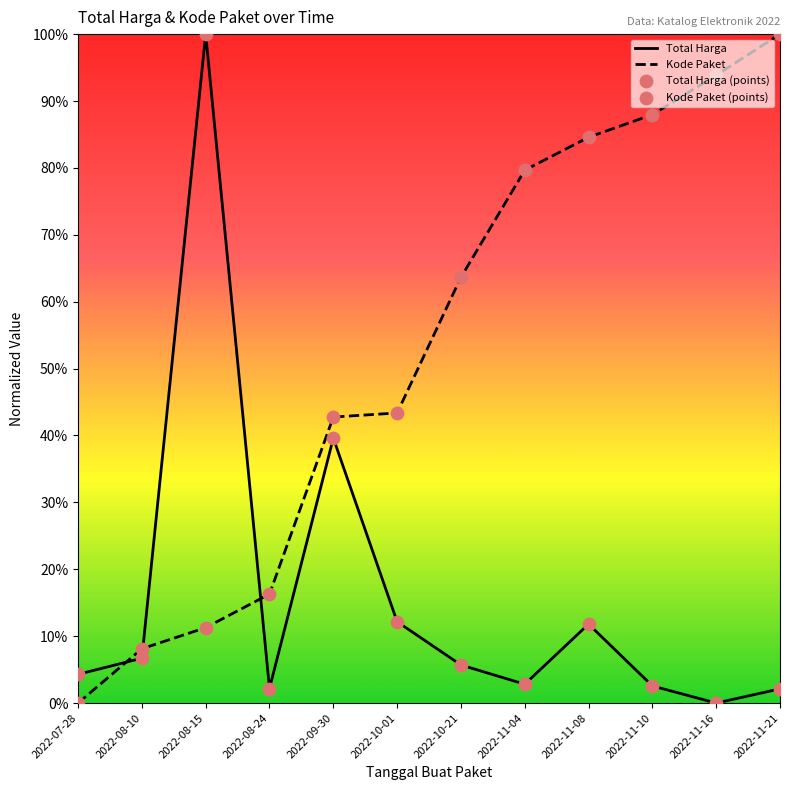

Which series has the largest total across all categories?

Kode Paket